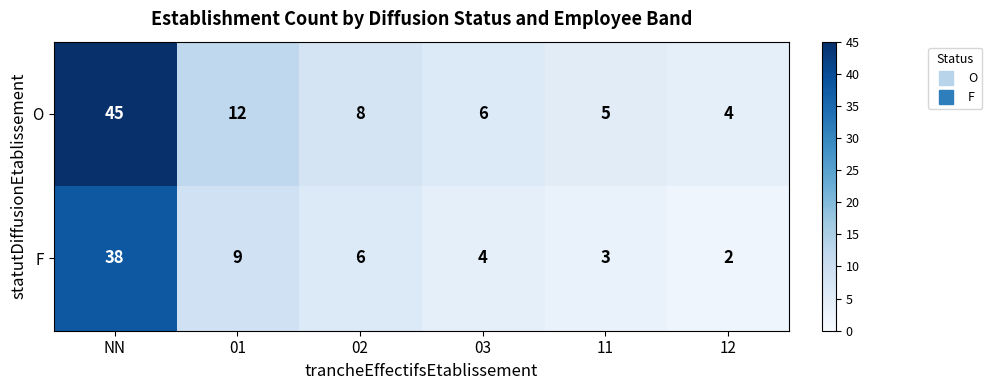

List the series in order of their overall mean, lowest first.

F, O